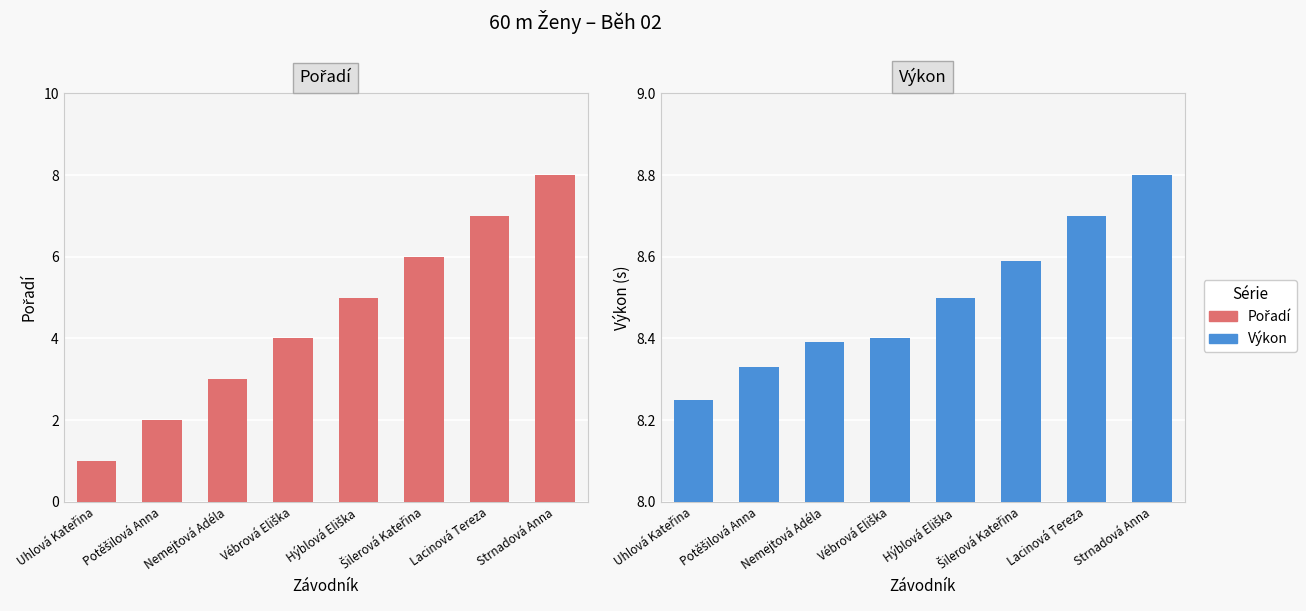

Reading left to right, list all the values displayed in this chart.

Pořadí: Uhlová Kateřina=1.0	Potěšilová Anna=2.0	Nemejtová Adéla=3.0	Vébrová Eliška=4.0	Hýblová Eliška=5.0	Šilerová Kateřina=6.0	Lacinová Tereza=7.0	Strnadová Anna=8.0
Výkon: Uhlová Kateřina=8.2	Potěšilová Anna=8.3	Nemejtová Adéla=8.4	Vébrová Eliška=8.4	Hýblová Eliška=8.5	Šilerová Kateřina=8.6	Lacinová Tereza=8.7	Strnadová Anna=8.8